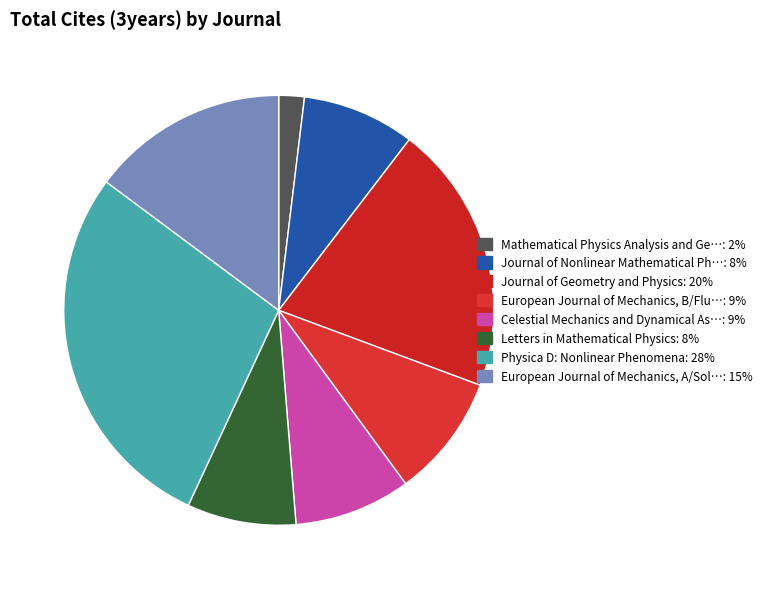

Count the number of slices in the pie.

8